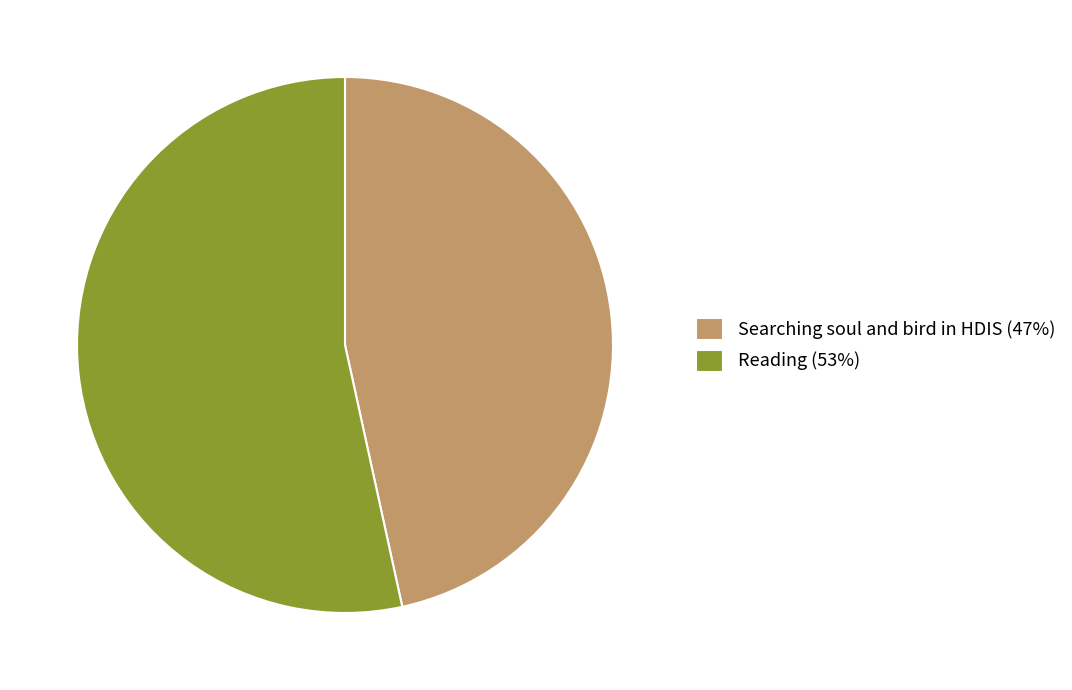

True or false: Reading (53%) accounts for 40% of the total.

False